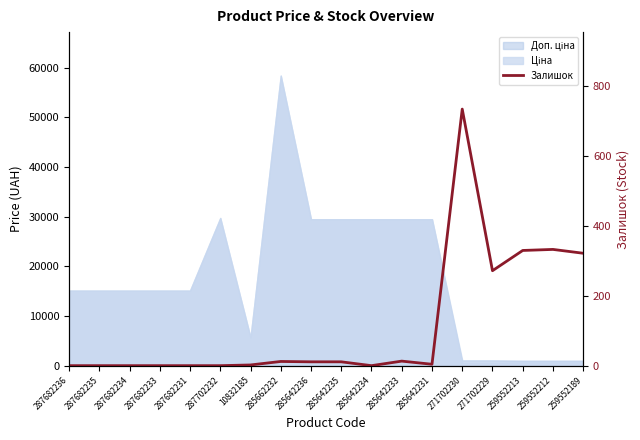

True or false: there are more than 2 points higher than both neighbors.

True